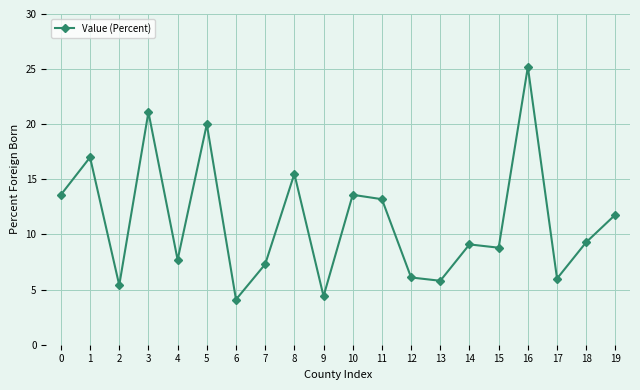

What is the value of the 1st point from the left?

13.6